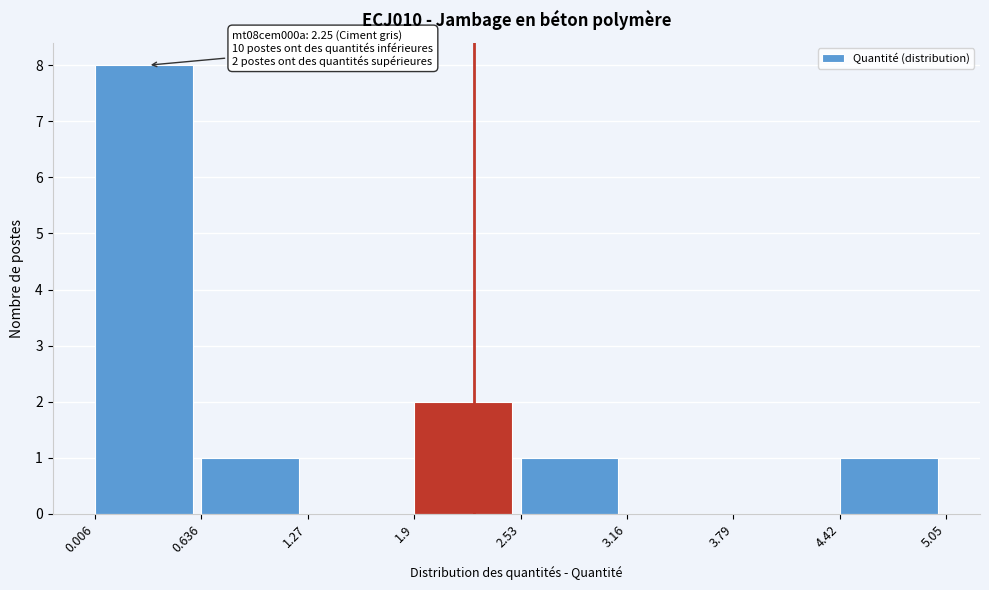

Over which range of the x-axis is the bar tallest?

0.006 to 0.636